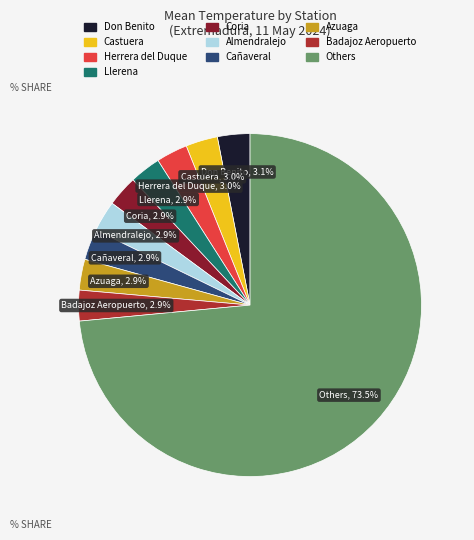

Is there any slice that represents more than half of the pie?

Yes